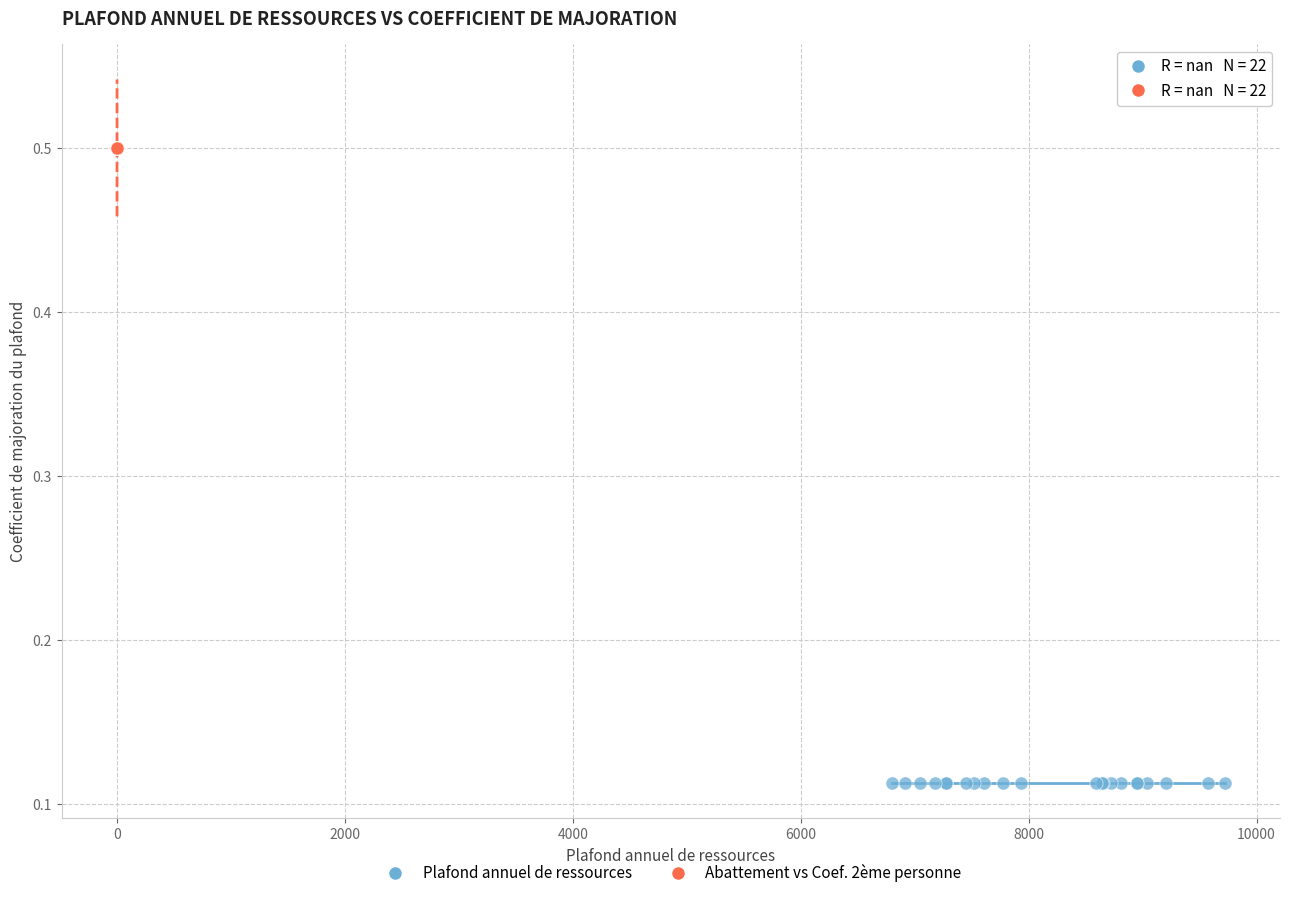

Which series contains the lowest Y value?

Plafond annuel de ressources